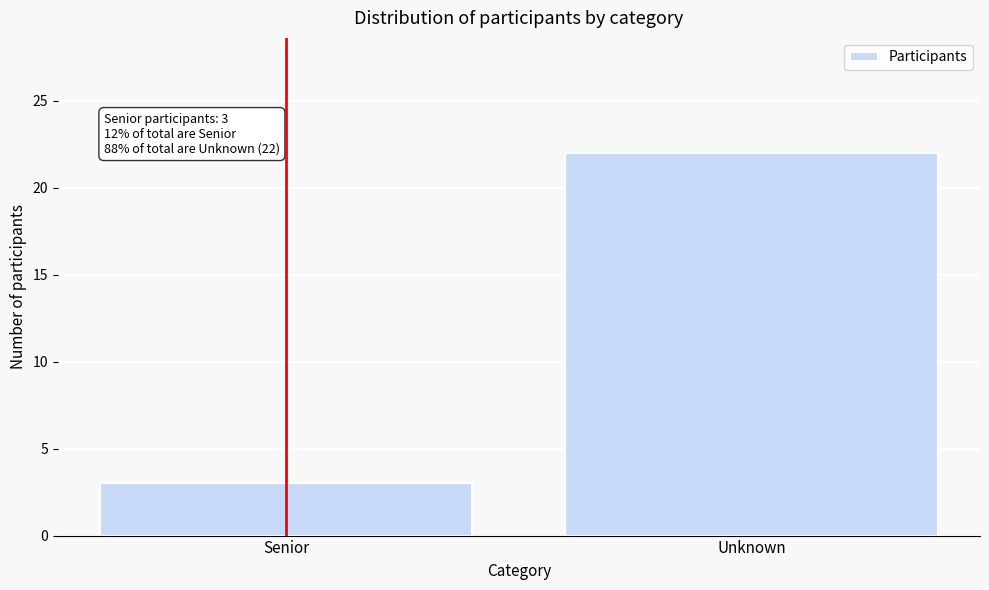

Reading right to left, list all the values displayed in this chart.

22	3